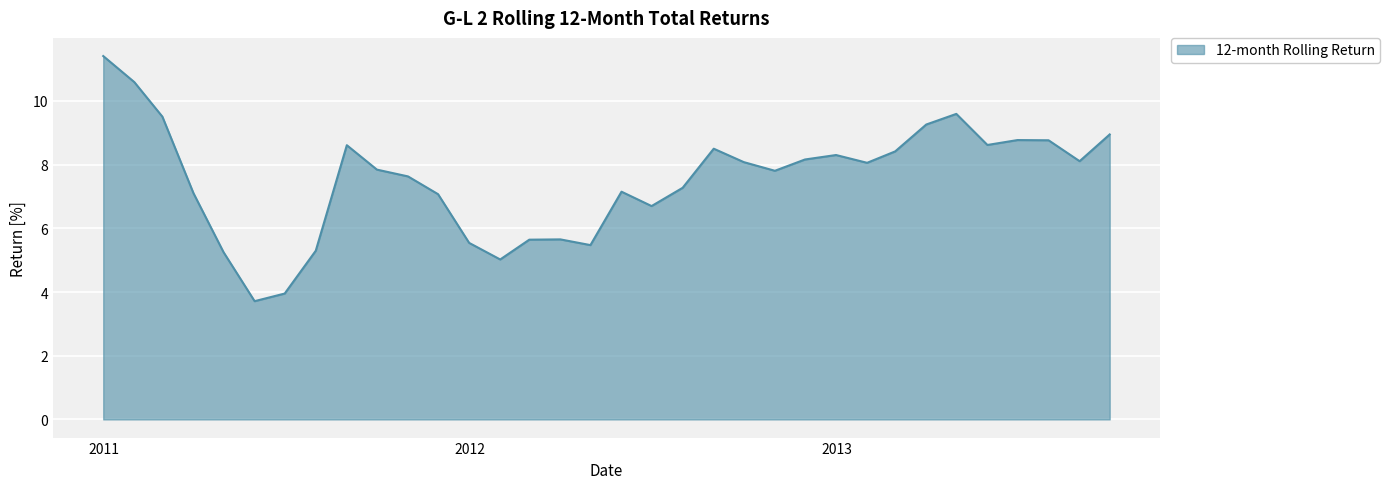

What is the maximum value shown in the chart?

11.4